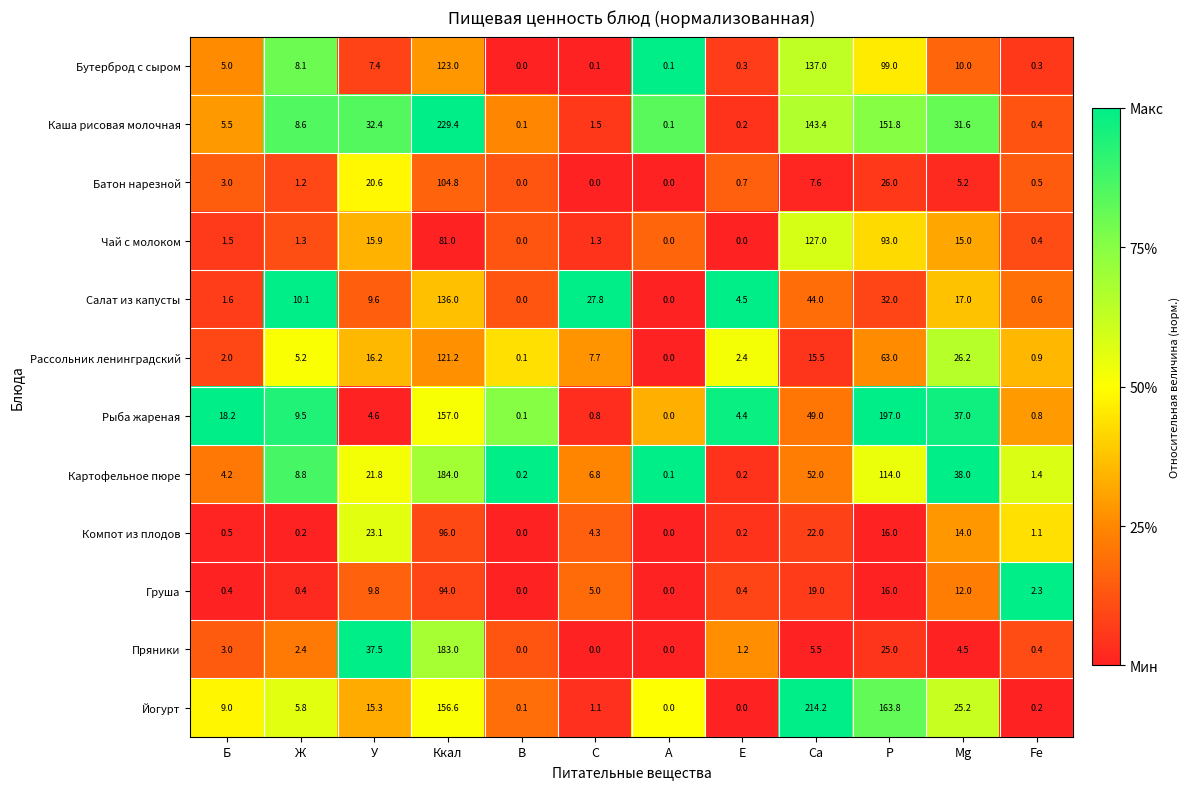

At how many categories does at least one series exceed 0?

12